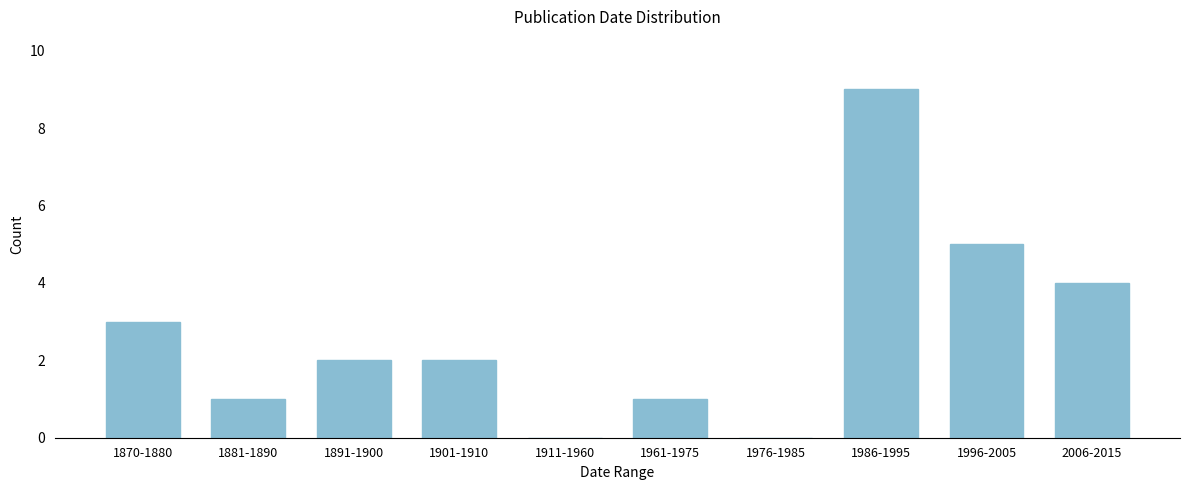

Reading right to left, list all the values displayed in this chart.

2006-2015=4	1996-2005=5	1986-1995=9	1976-1985=0	1961-1975=1	1911-1960=0	1901-1910=2	1891-1900=2	1881-1890=1	1870-1880=3